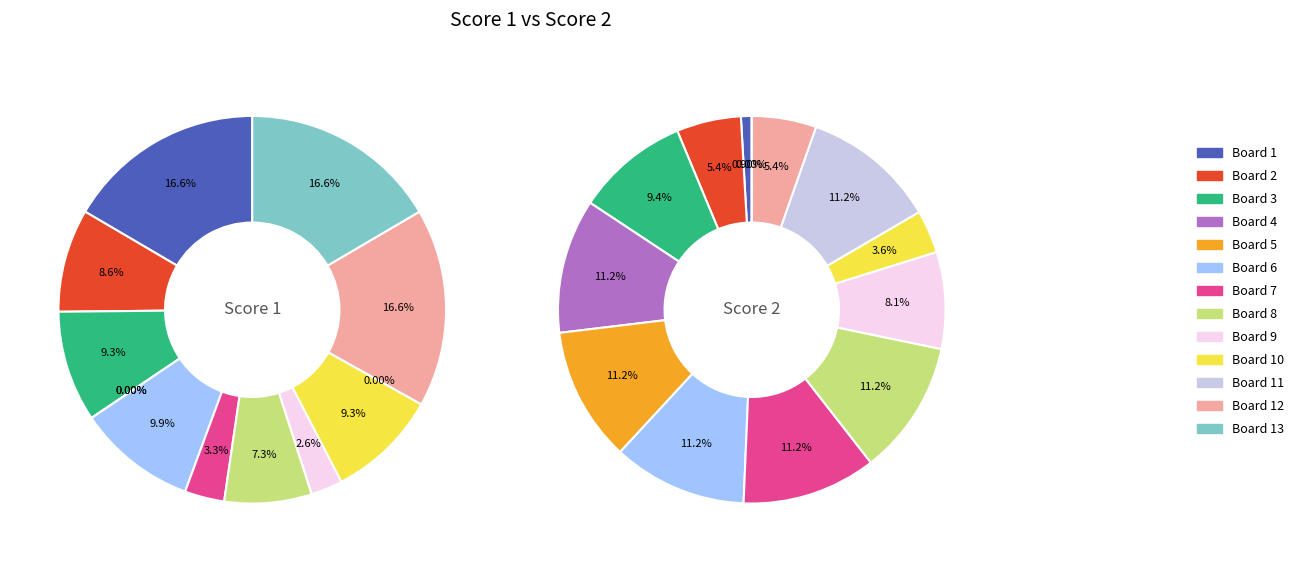

To the nearest percent, what portion does Board 4 represent?

11%